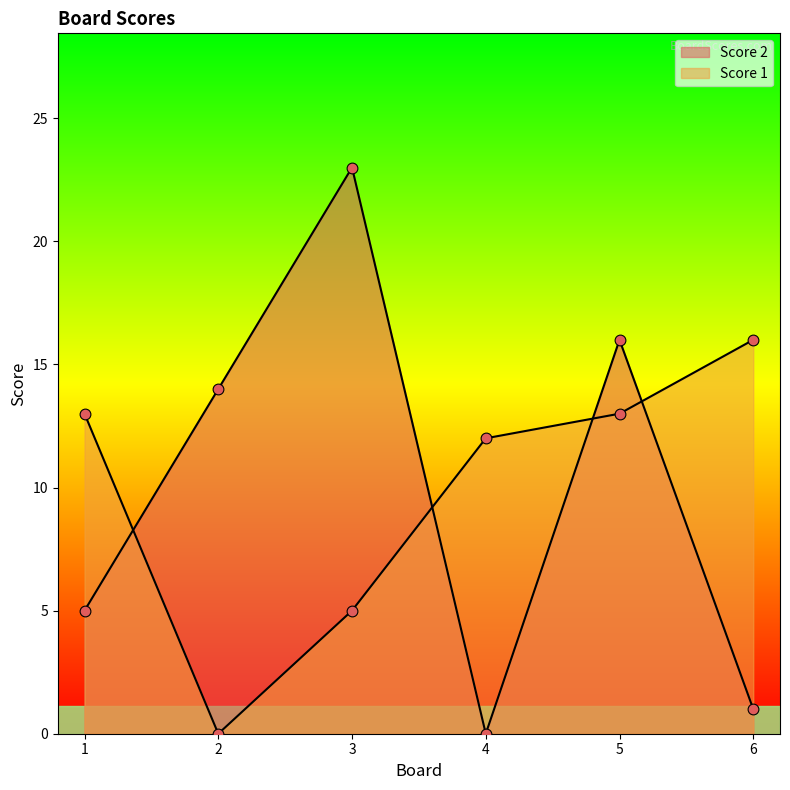

Is the value of Score 1 at 5 greater than the value of Score 2 at 3?

No